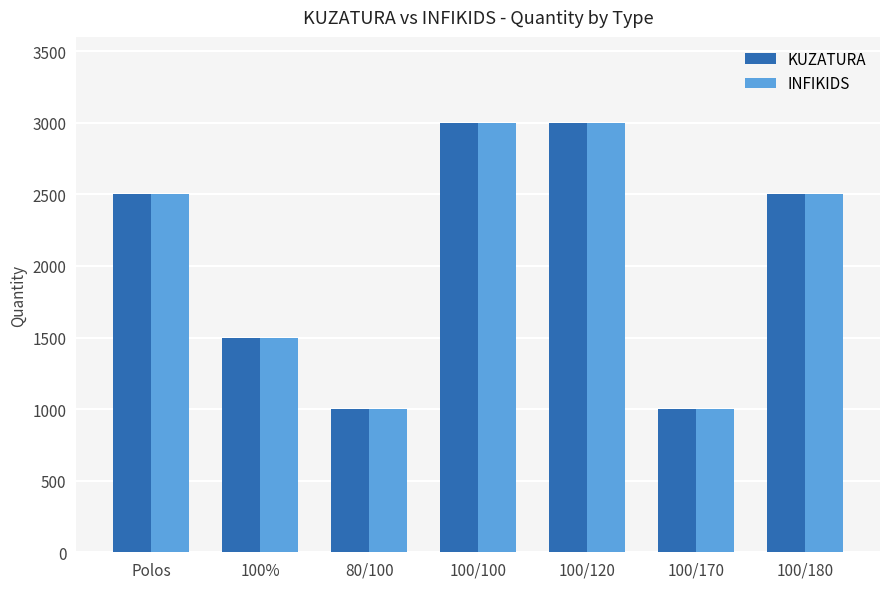

What is the sum of all KUZATURA values?

14500